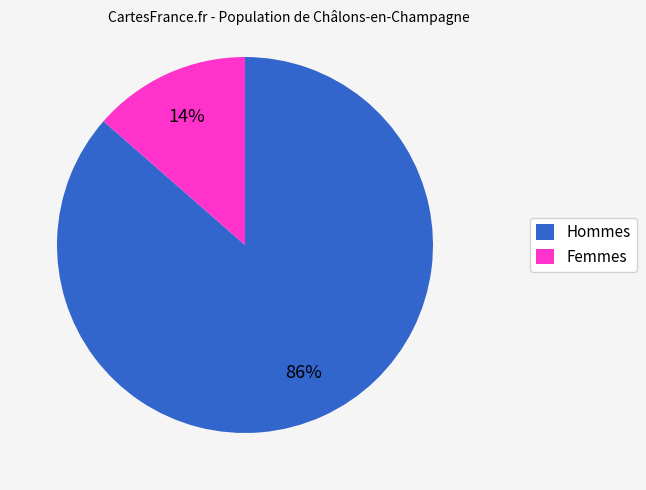

Is there a majority slice in this chart?

Yes